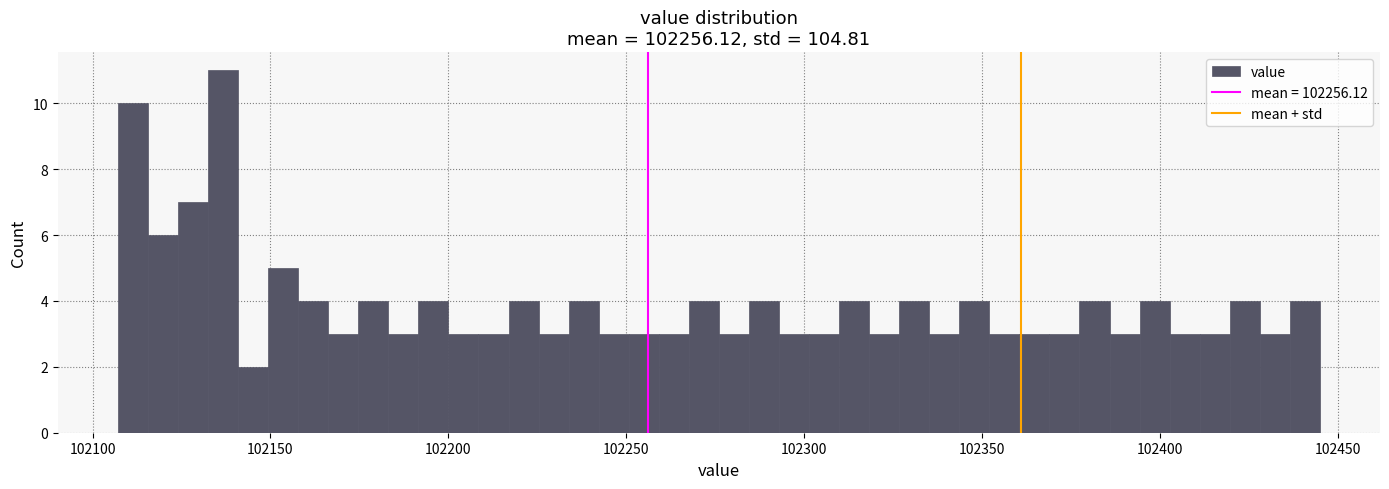

Read against the x-axis, roughly where is the centre of the tallest bar?

102135